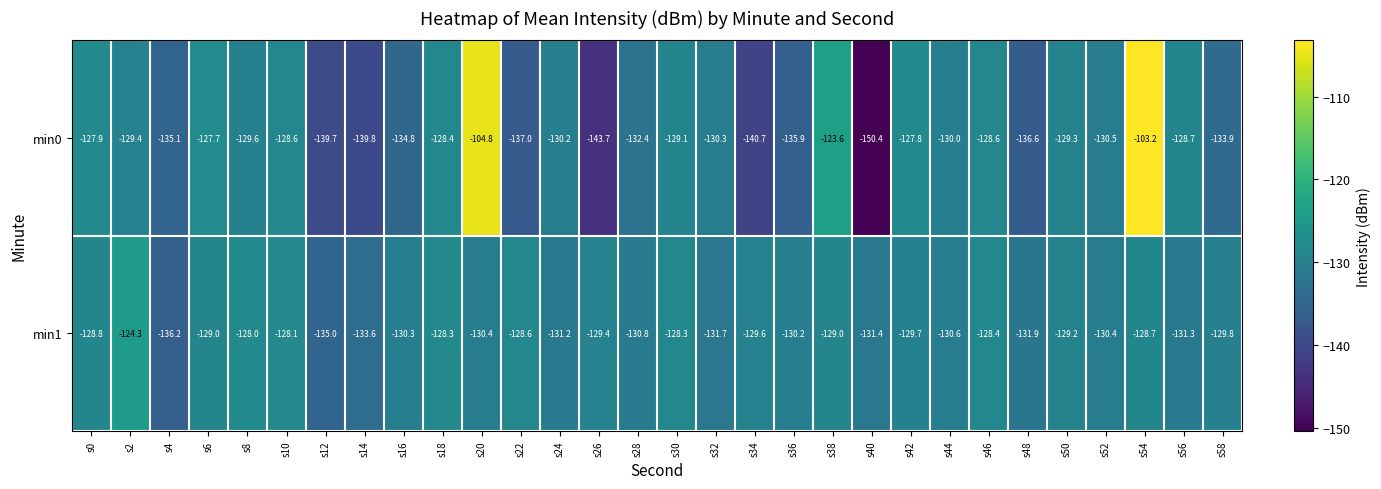

What is the average value of the min1 series?

-130.1